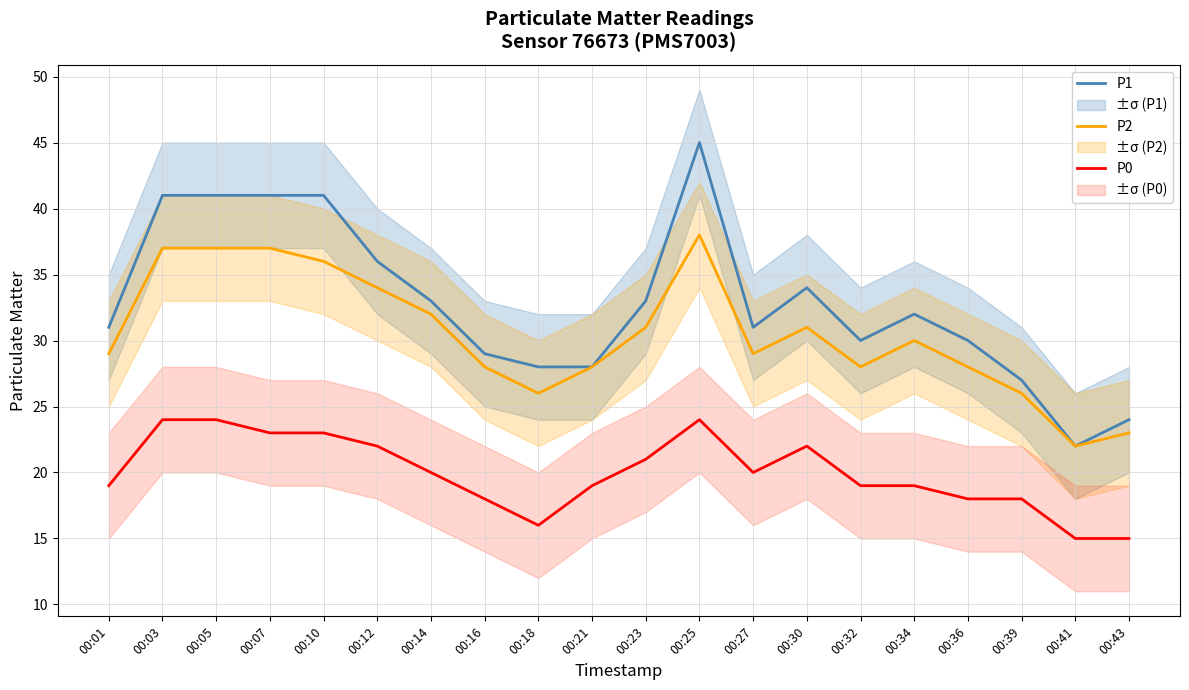

Rank the categories by P2 value from lowest to highest.

00:41, 00:43, 00:18, 00:39, 00:16, 00:21, 00:32, 00:36, 00:01, 00:27, 00:34, 00:23, 00:30, 00:14, 00:12, 00:10, 00:03, 00:05, 00:07, 00:25